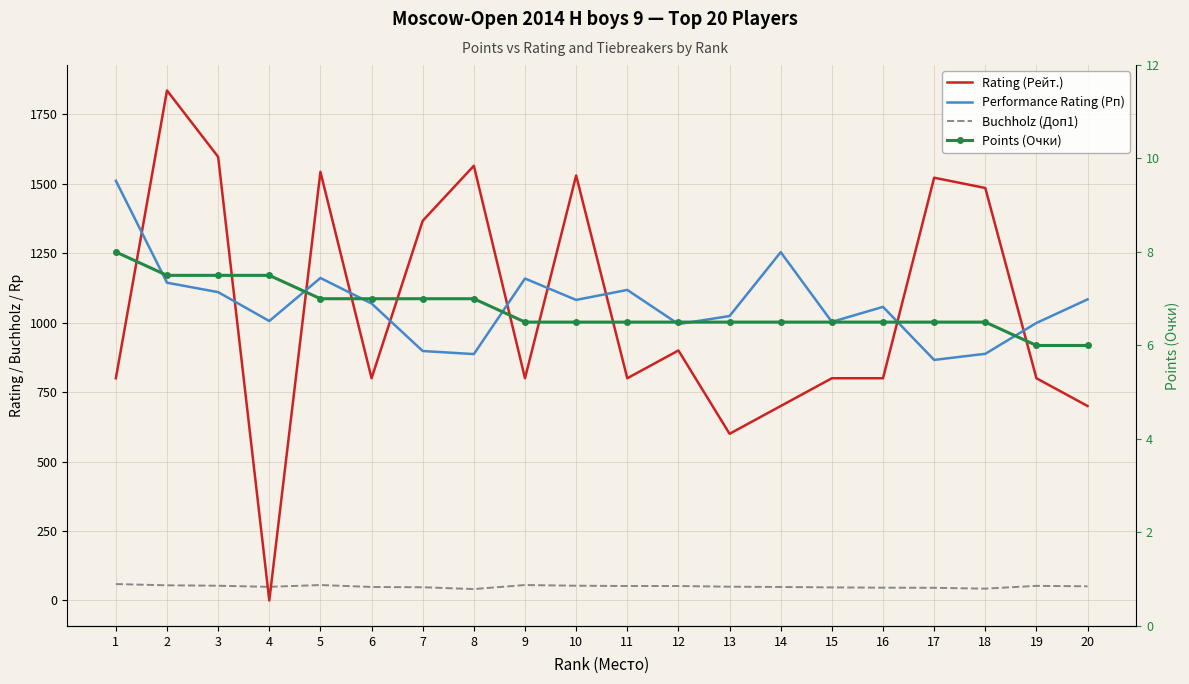

True or false: Rating (Рейт.) has more than 1 interior local peaks.

True